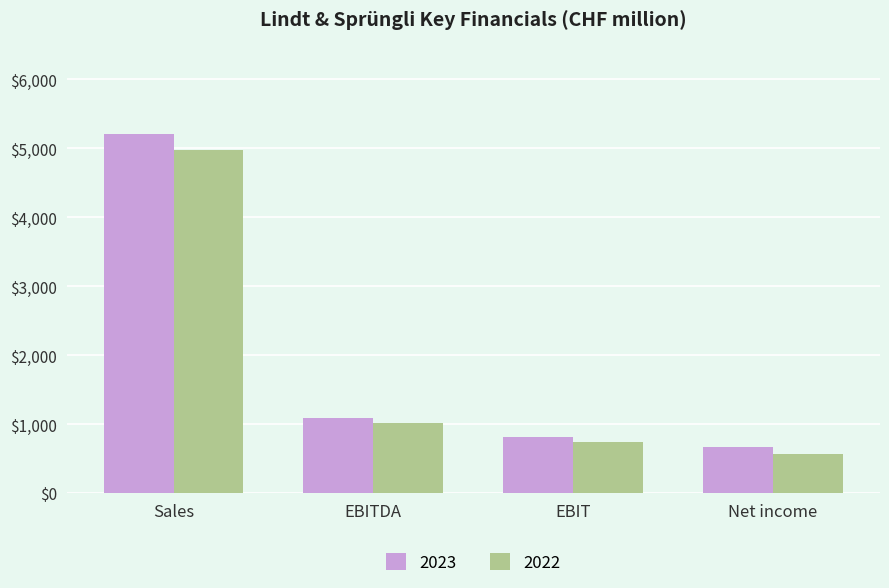

How many distinct data groups are displayed?

2